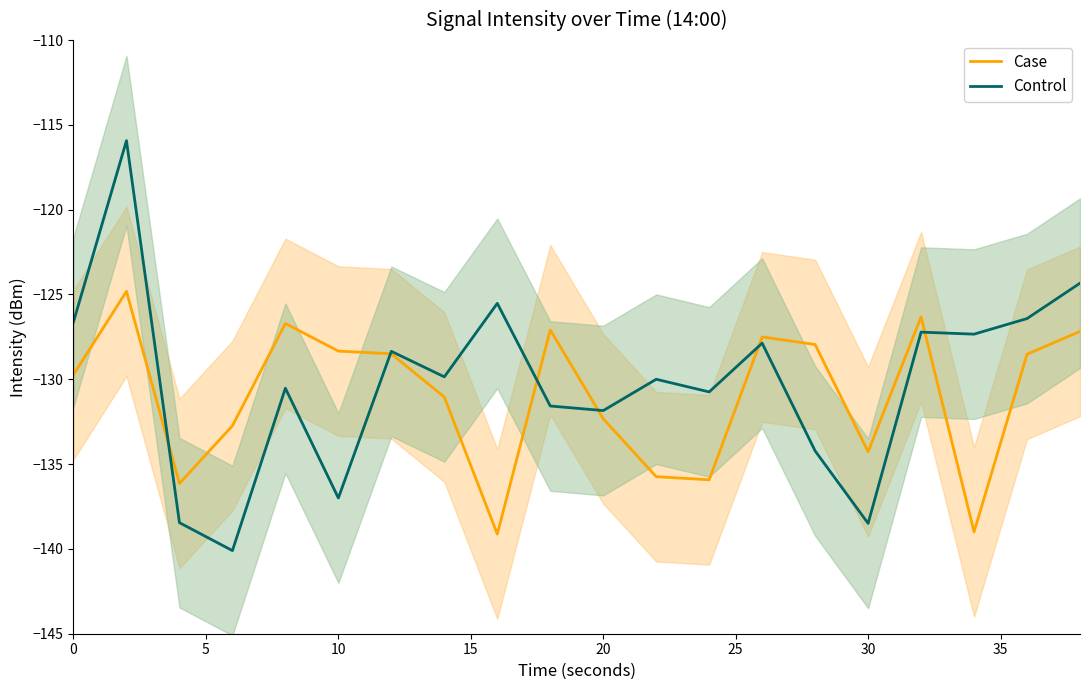

How many series are shown in this chart?

2